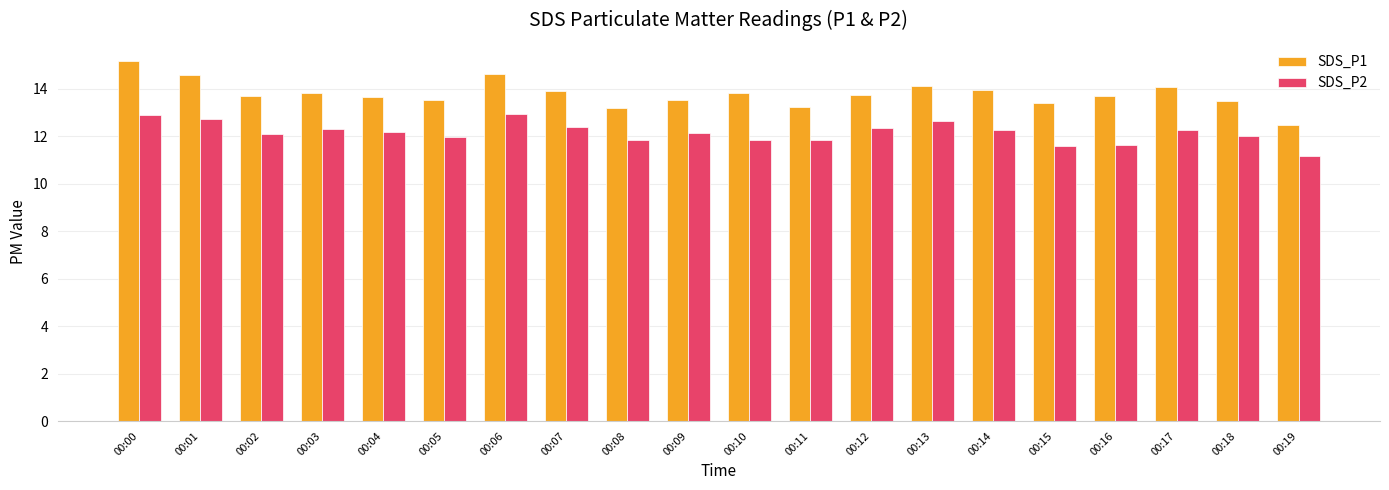

What is the total value across all series at 00:18?

25.5